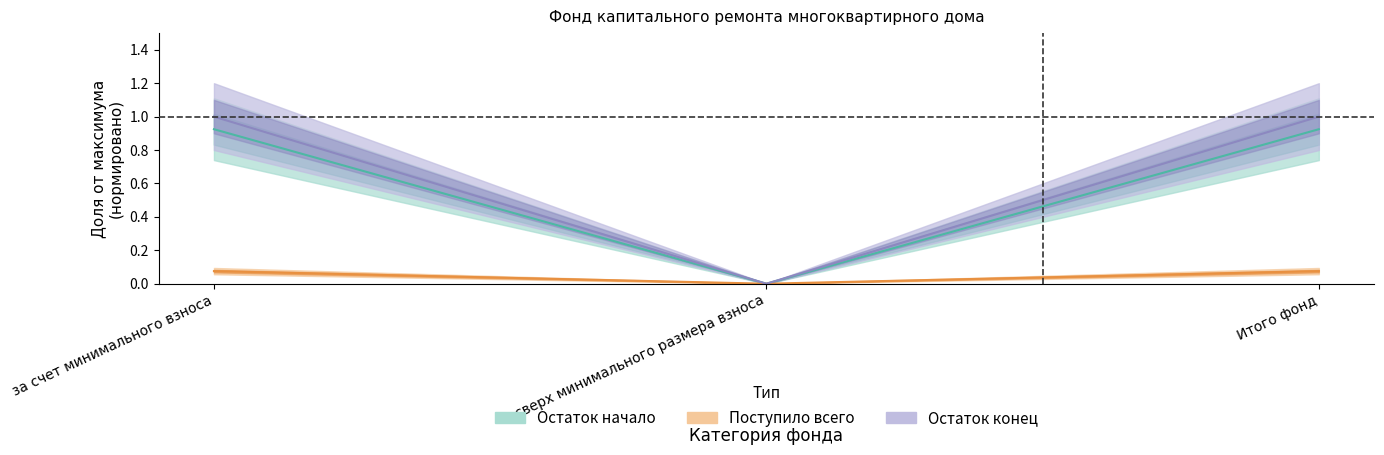

Which series changed the most between за счет минимального взноса and Итого фонд?

Остаток начало